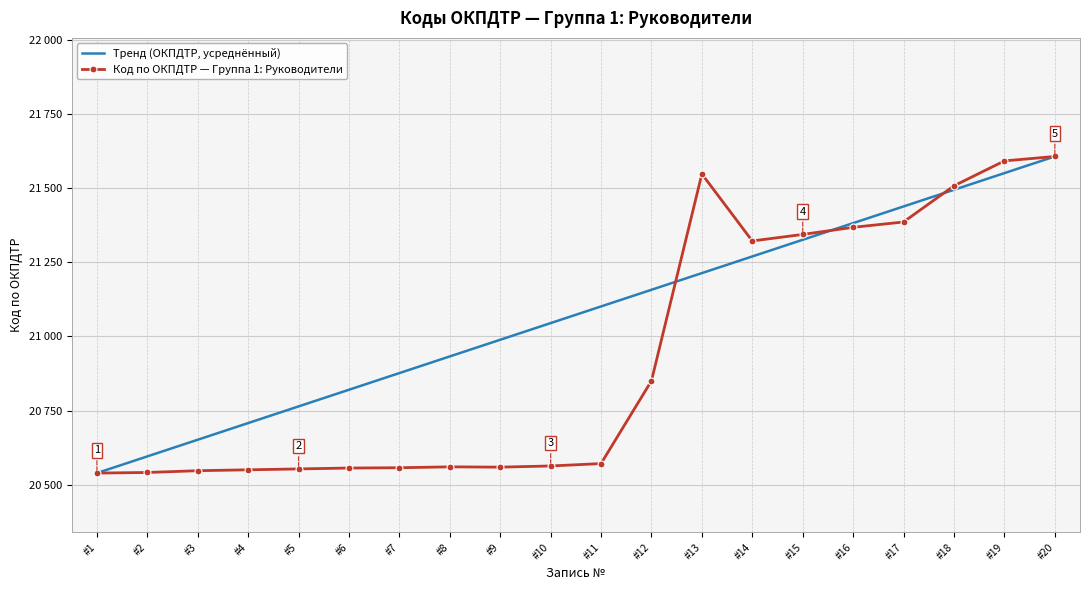

What is the difference between the Код по ОКПДТР — Группа 1: Руководители values at #14 and #7?

765.0